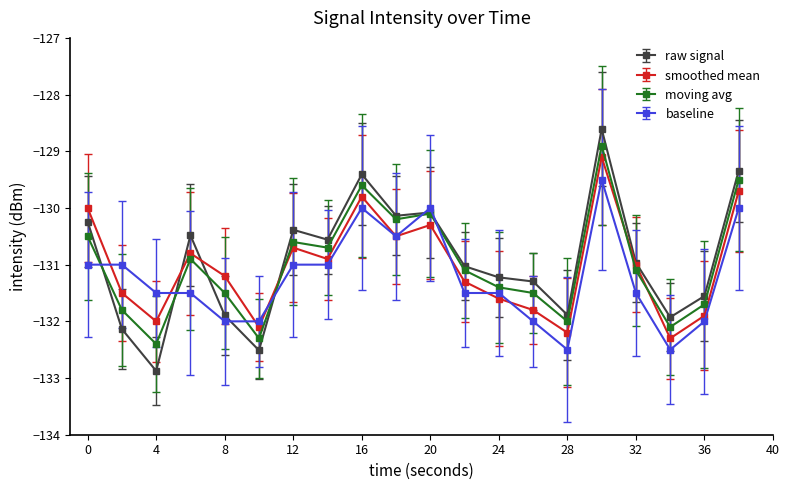

After their last crossing, which series has the higher values: moving avg or baseline?

moving avg